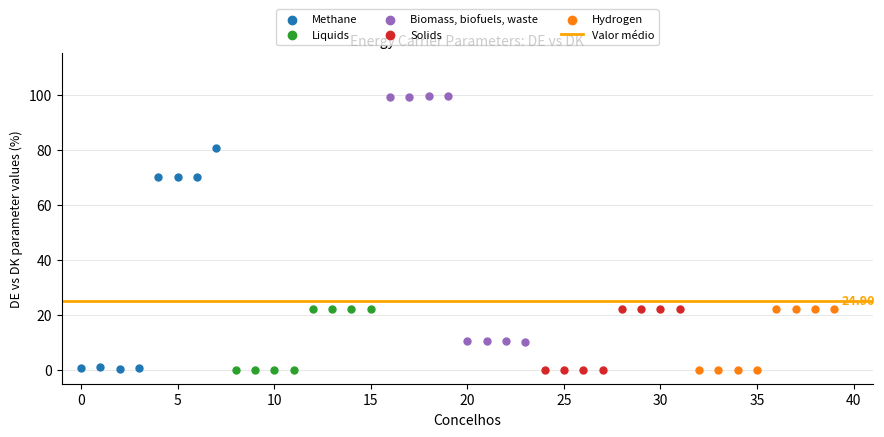

Which series has the largest Y range (max minus min)?

Biomass, biofuels, waste